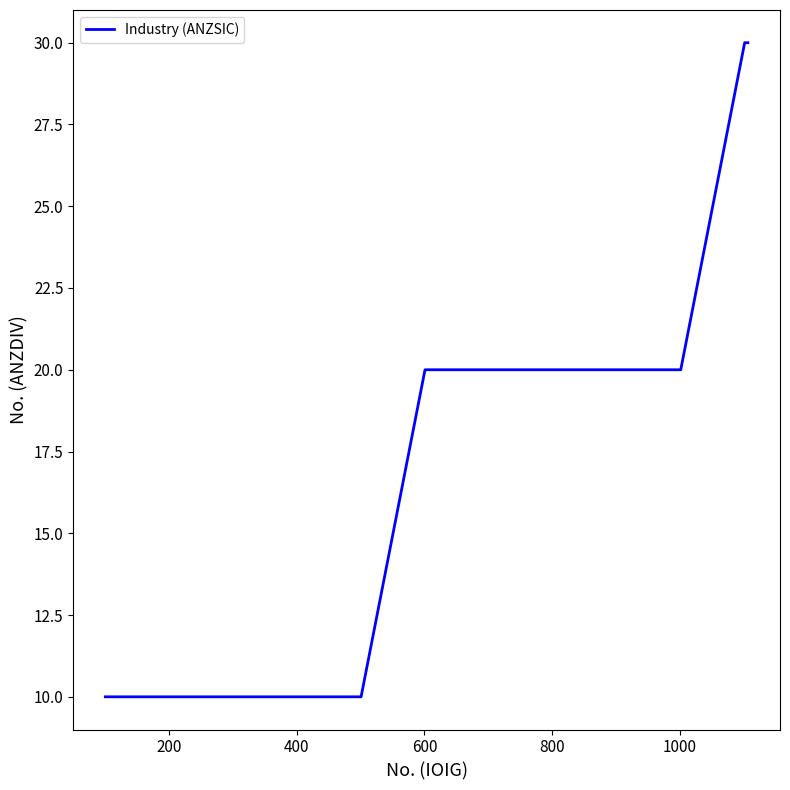

What is the difference between the maximum and minimum values?

20